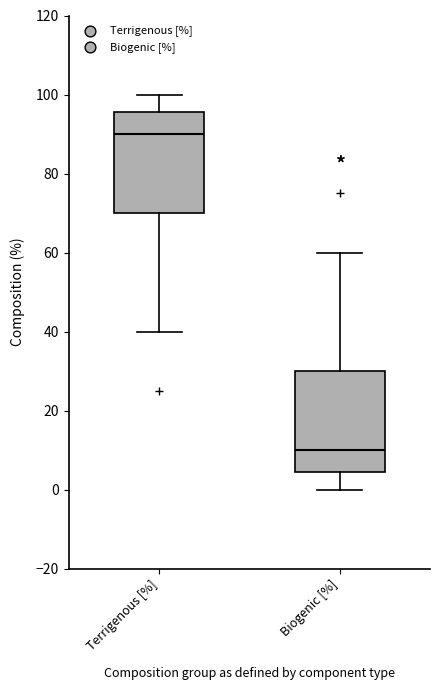

Which box has the lowest median line?

Biogenic [%]